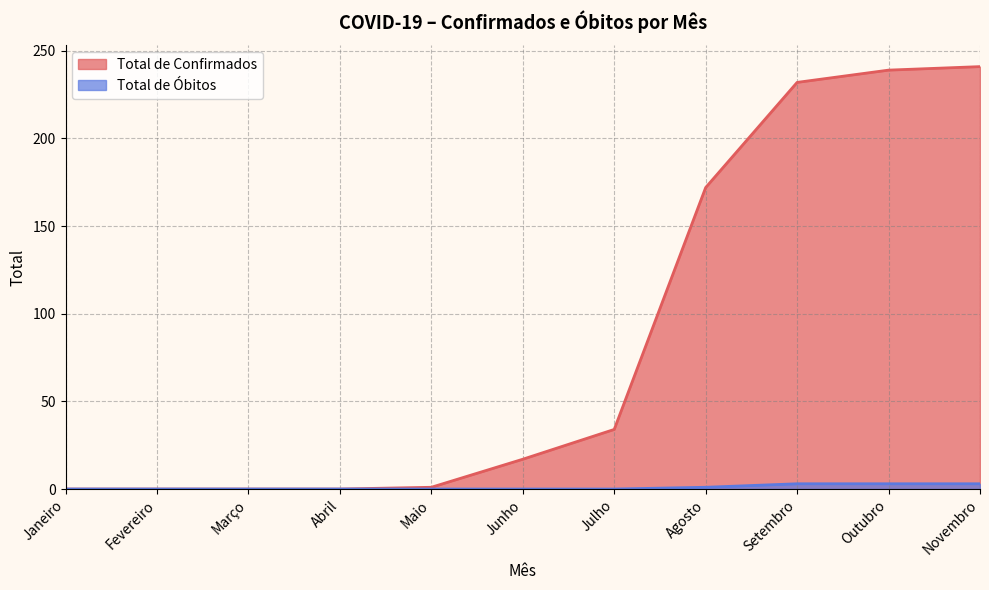

Reading left to right, transcribe all the data shown in this chart.

Total de Confirmados: 0	0	0	0	1	17	34	172	232	239	241
Total de Óbitos: 0	0	0	0	0	0	0	1	3	3	3